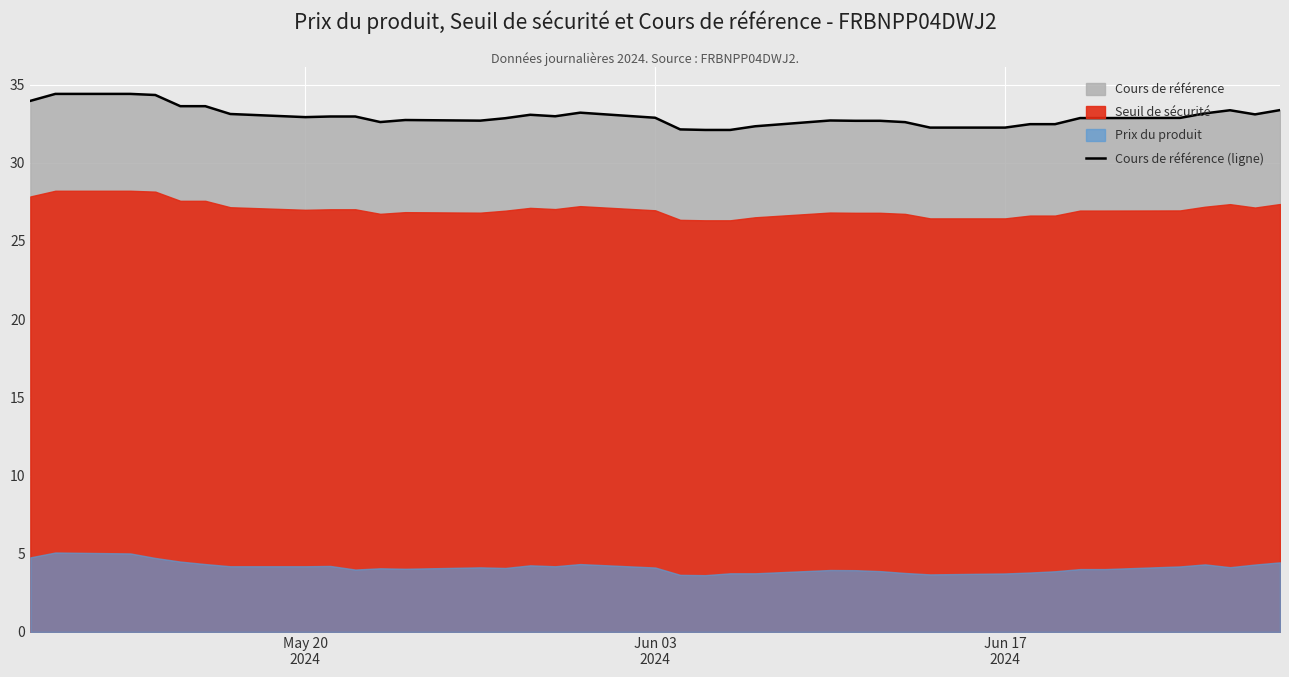

What is the average value?

33.0